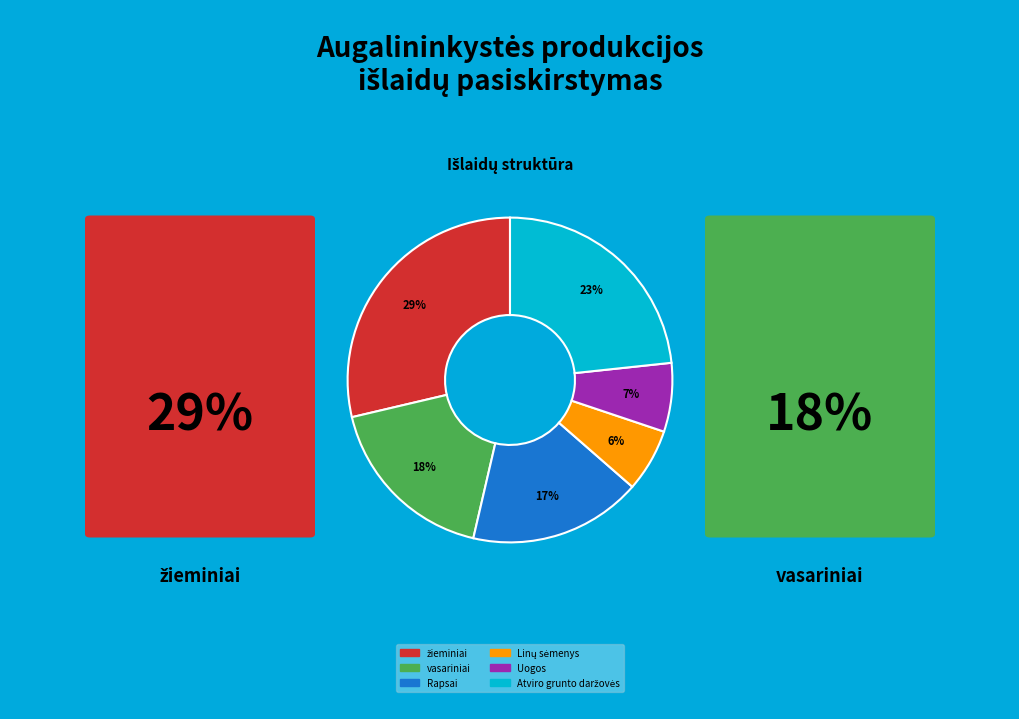

True or false: Uogos accounts for 7% of the total.

True